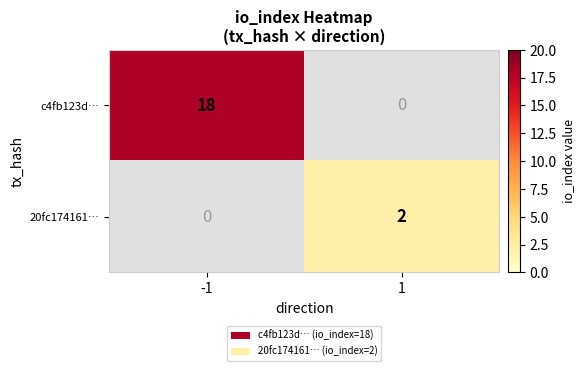

At how many categories does at least one series exceed 0?

2